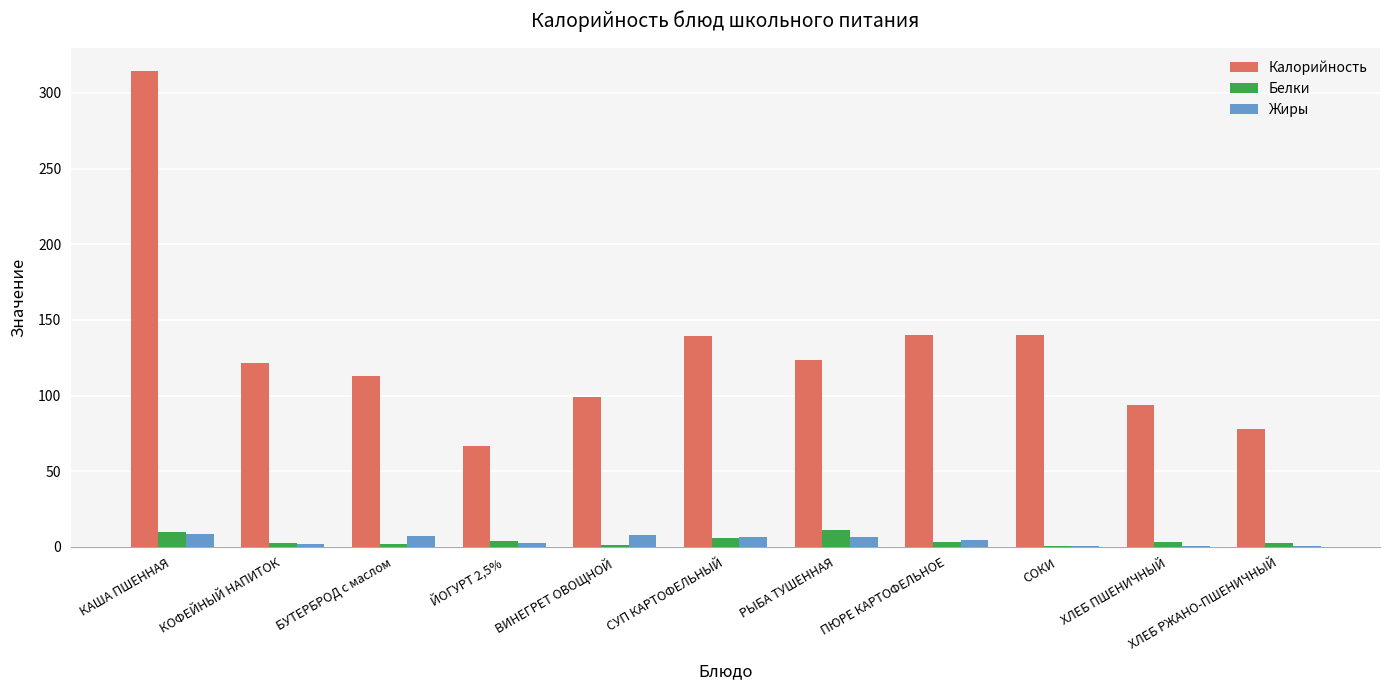

What is the sum of all Калорийность values?

1429.8